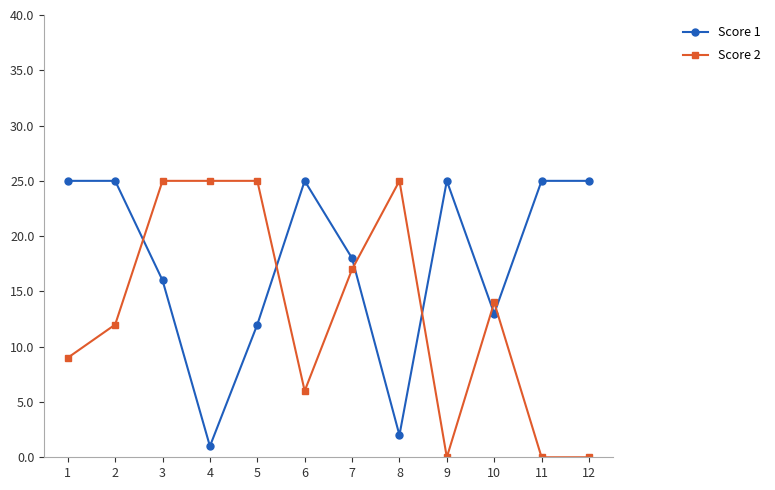

Count the number of categories in the chart.

12